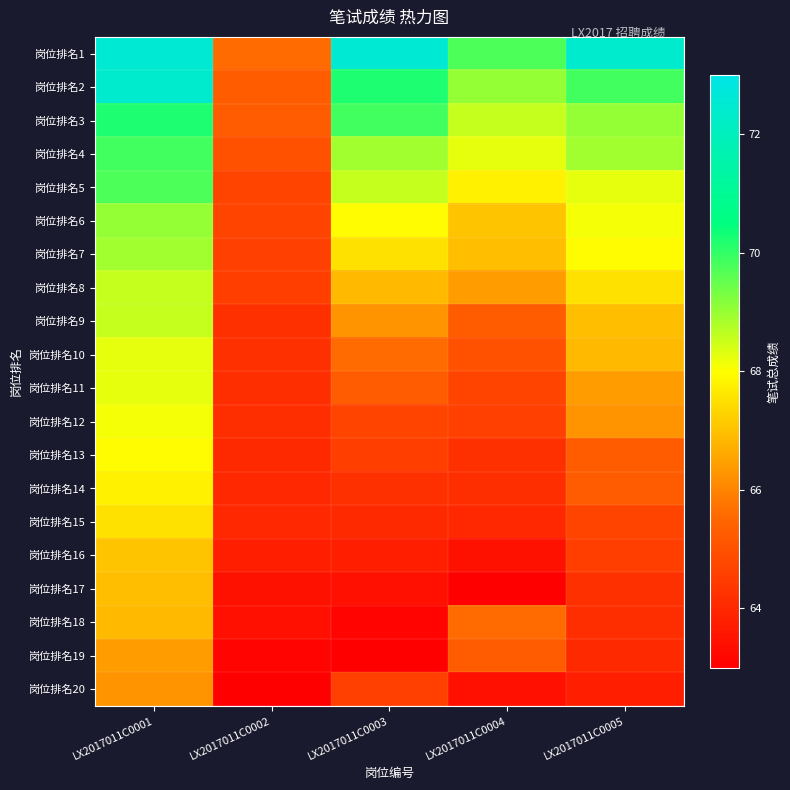

What is the spread (max minus min) of values at LX2017011C0001?

6.3